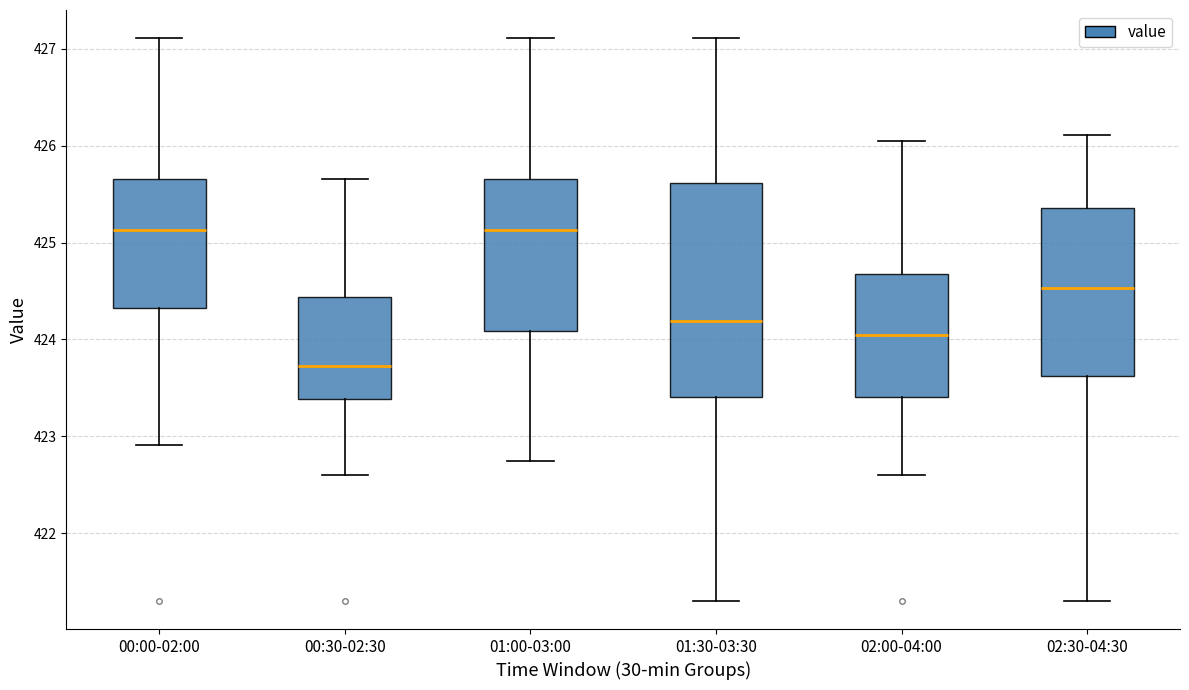

Reading left to right, read every box against the y-axis: the position of its median line, the range the box covers, and the ends of its whiskers. The values are not printed on the chart, so give them approximately, as read against the axis.

00:00-02:00: median 425.1, box 424.3 to 425.7, whiskers 422.9 to 427.1
00:30-02:30: median 423.7, box 423.4 to 424.4, whiskers 422.6 to 425.7
01:00-03:00: median 425.1, box 424.1 to 425.7, whiskers 422.7 to 427.1
01:30-03:30: median 424.2, box 423.4 to 425.6, whiskers 421.3 to 427.1
02:00-04:00: median 424.0, box 423.4 to 424.7, whiskers 422.6 to 426.1
02:30-04:30: median 424.5, box 423.6 to 425.4, whiskers 421.3 to 426.1